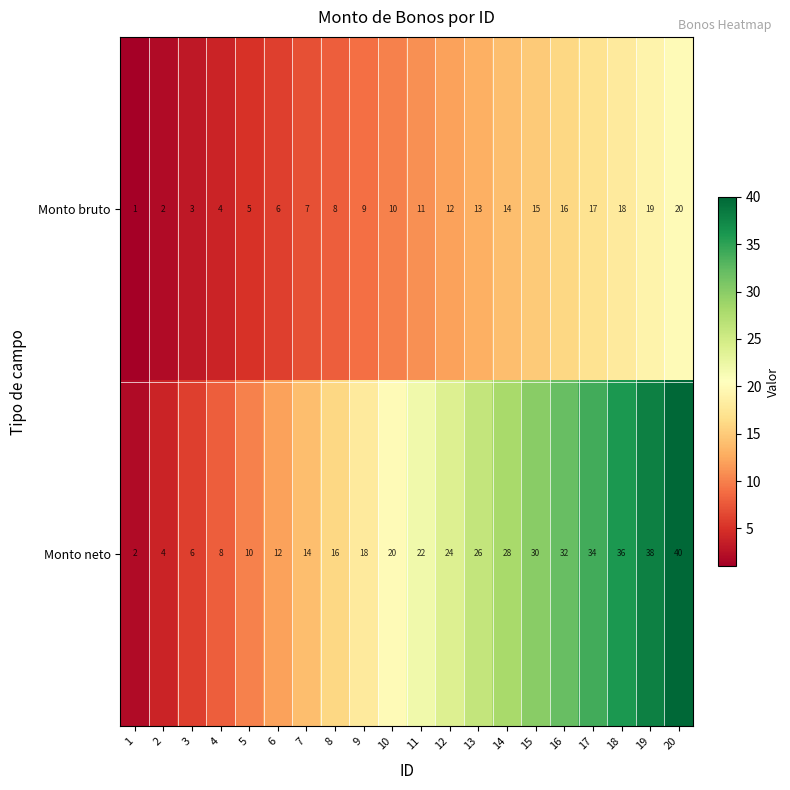

What is the highest value of the Monto neto series?

40